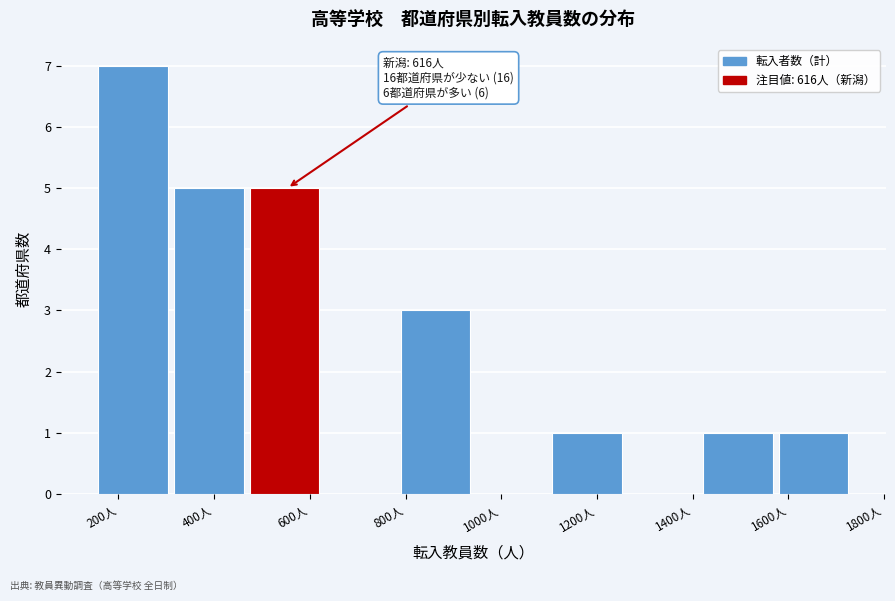

Which range on the x-axis has the tallest bar?

158 to 316